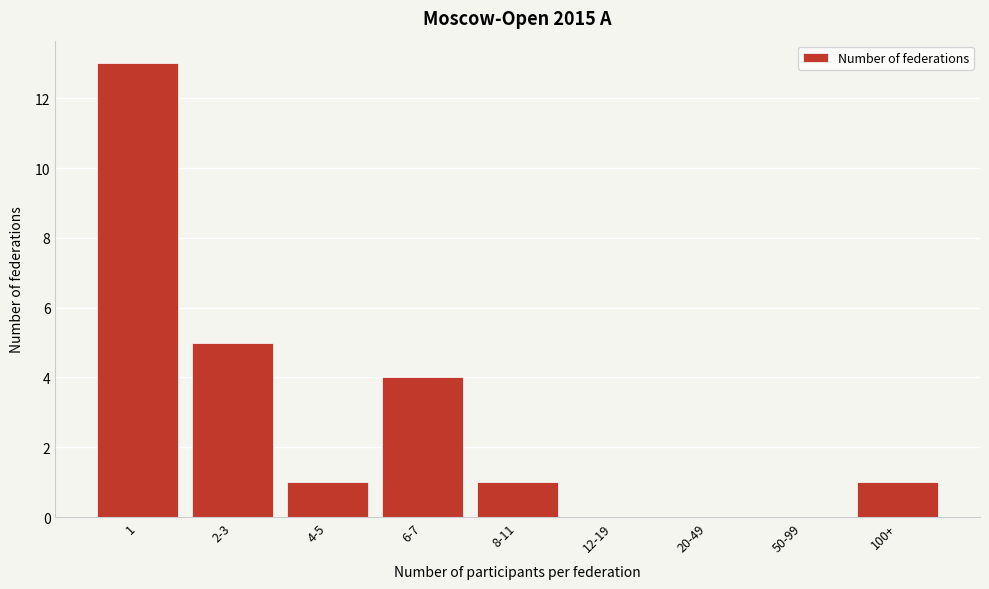

Reading left to right, extract all data points from this chart.

1=13	2-3=5	4-5=1	6-7=4	8-11=1	12-19=0	20-49=0	50-99=0	100+=1